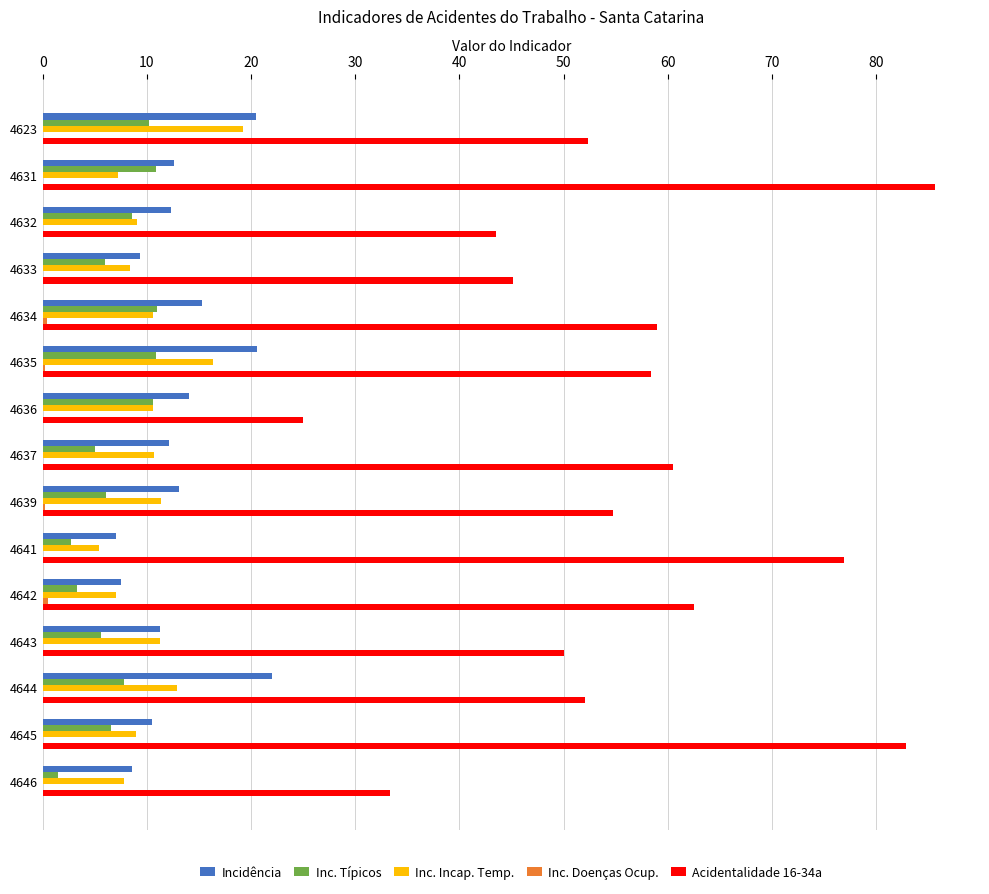

What is the highest value of the Inc. Típicos series?

11.0